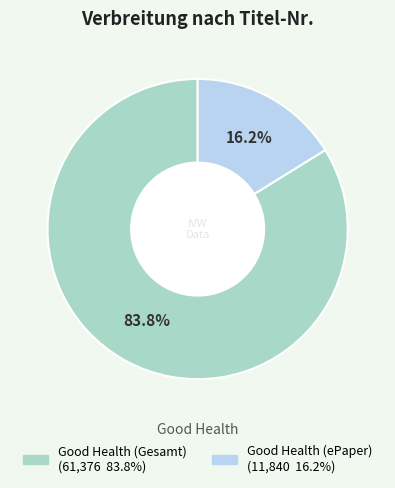

Does any single category account for the majority?

Yes